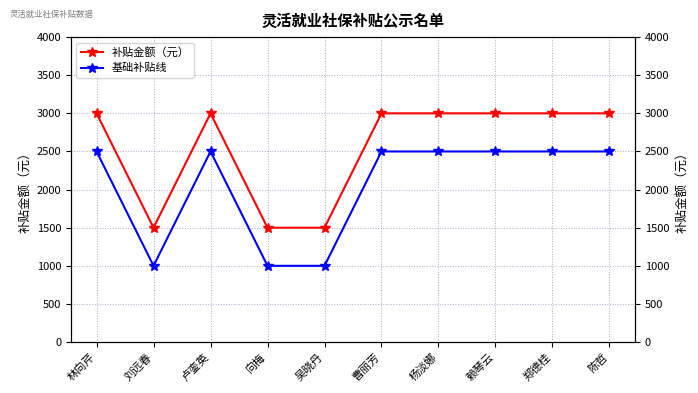

What is the highest value of the 补贴金额（元） series?

3000